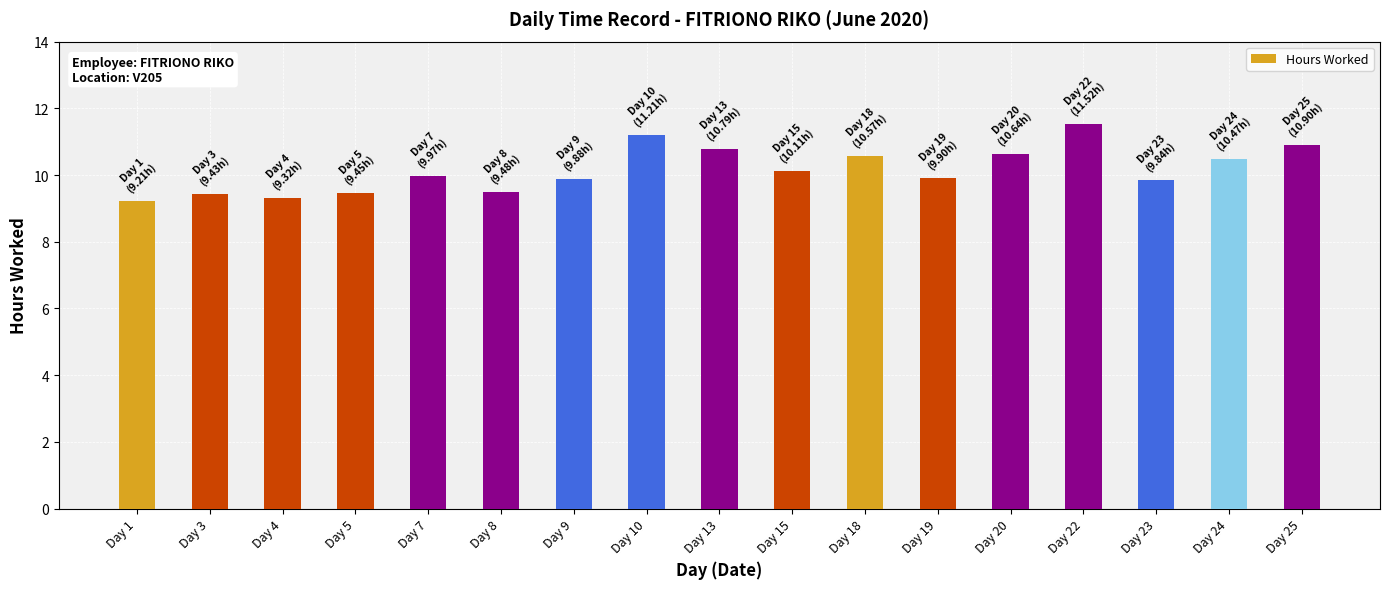

What is the value of the 17th bar from the left?

10.9